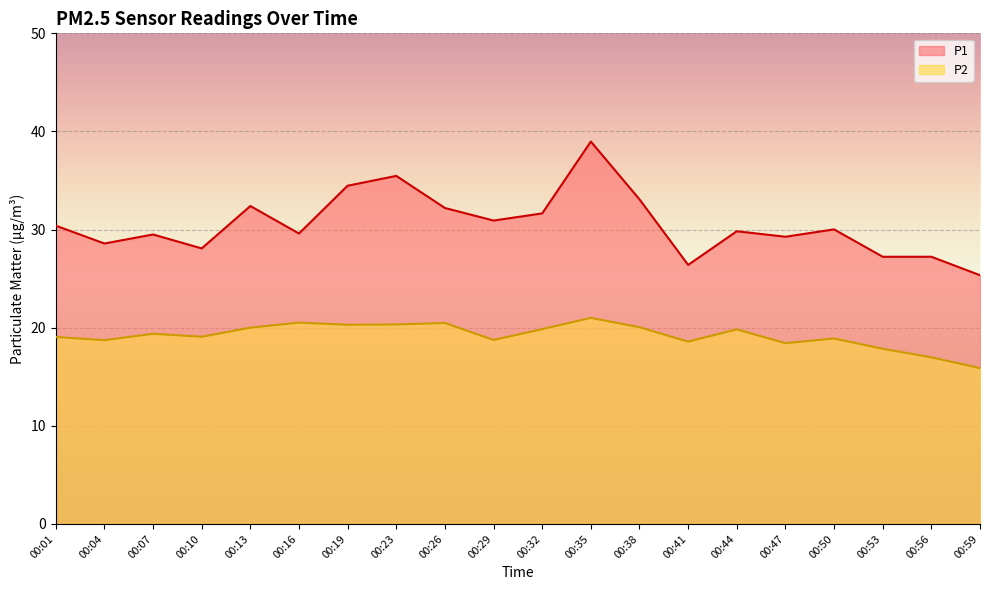

List the series in order of their peak value, lowest first.

P2, P1